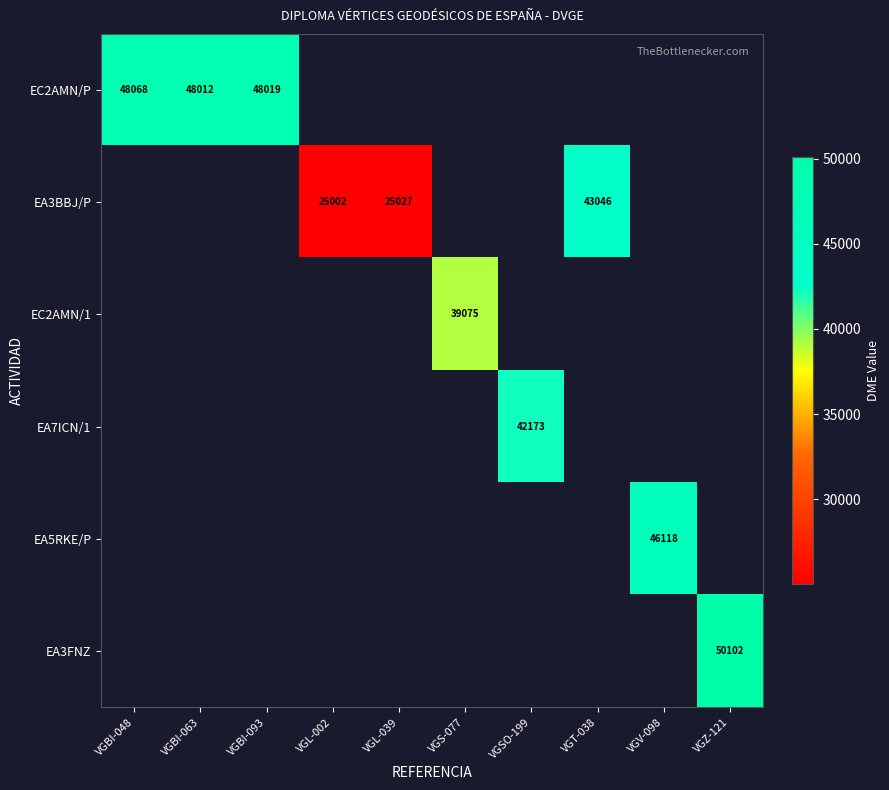

What is the smallest value displayed?

25002.0